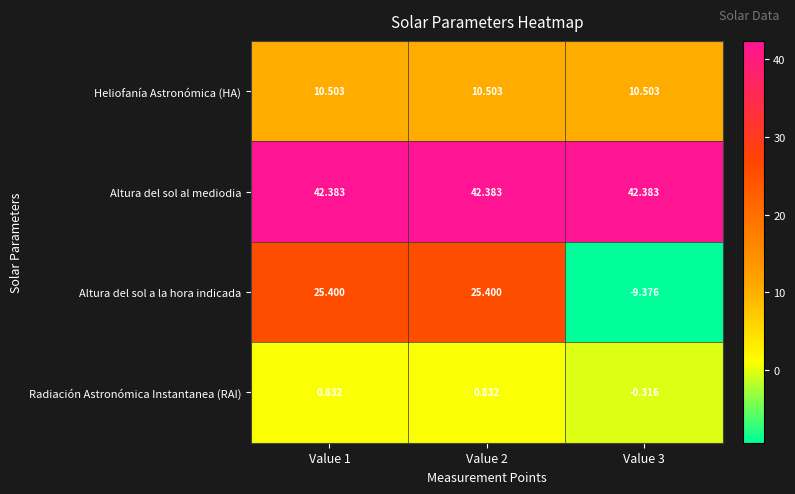

Rank the series at Value 2 from highest to lowest value.

Altura del sol al mediodia, Altura del sol a la hora indicada, Heliofanía Astronómica (HA), Radiación Astronómica Instantanea (RAI)